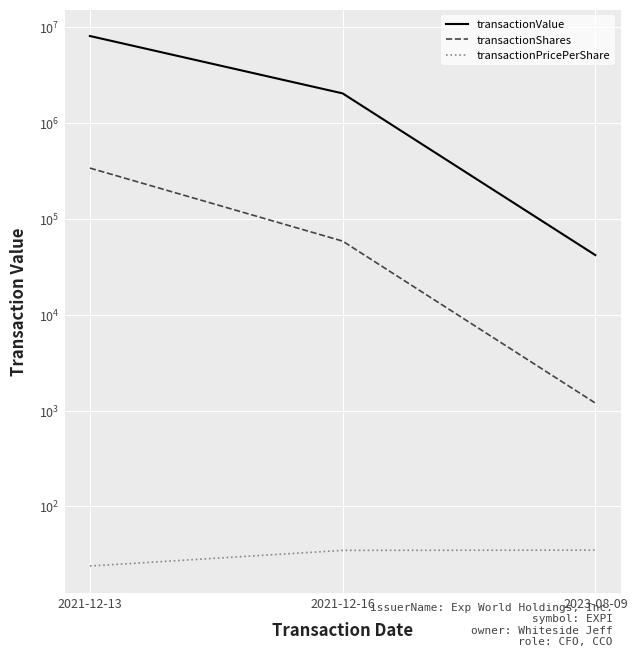

How many lines are shown in the chart?

3